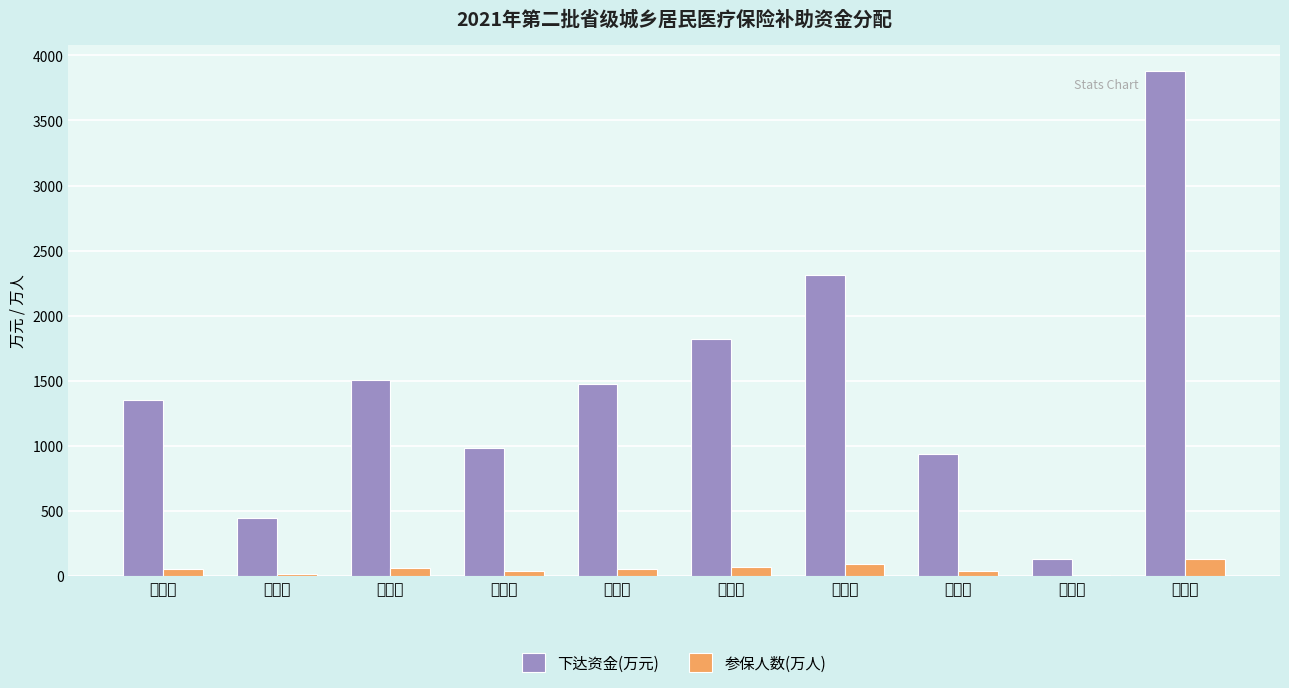

What is the total value across all series at 陆良县?

1566.2